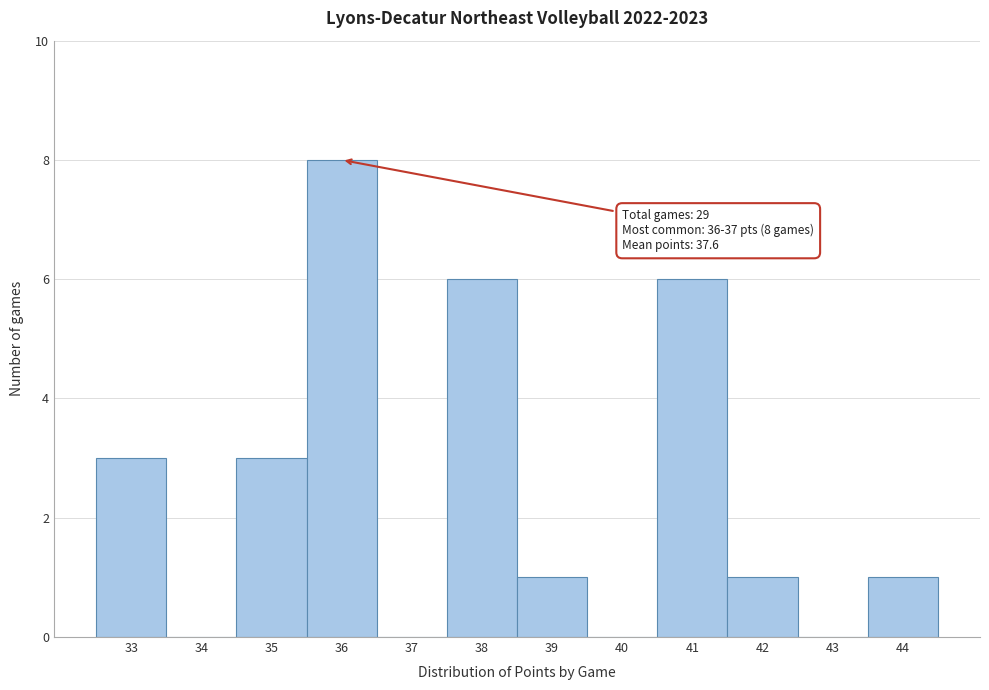

Reading left to right, list all the values displayed in this chart.

33=3	34=0	35=3	36=8	37=0	38=6	39=1	40=0	41=6	42=1	43=0	44=1